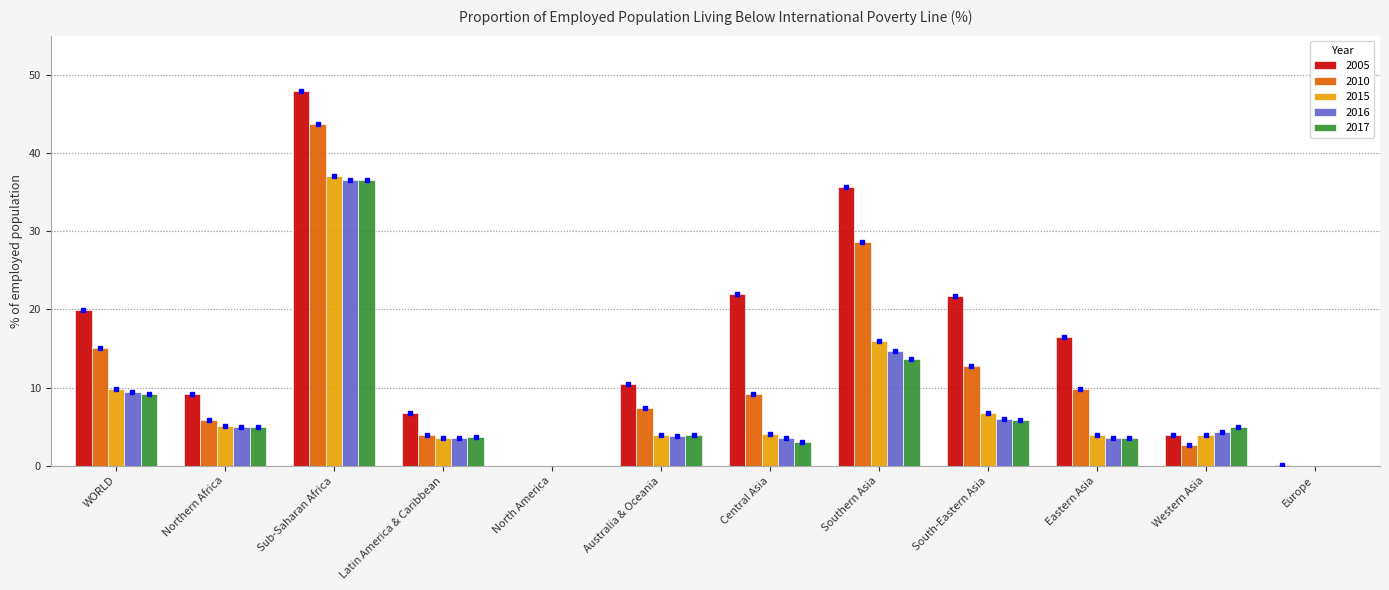

Count the number of categories in the chart.

12